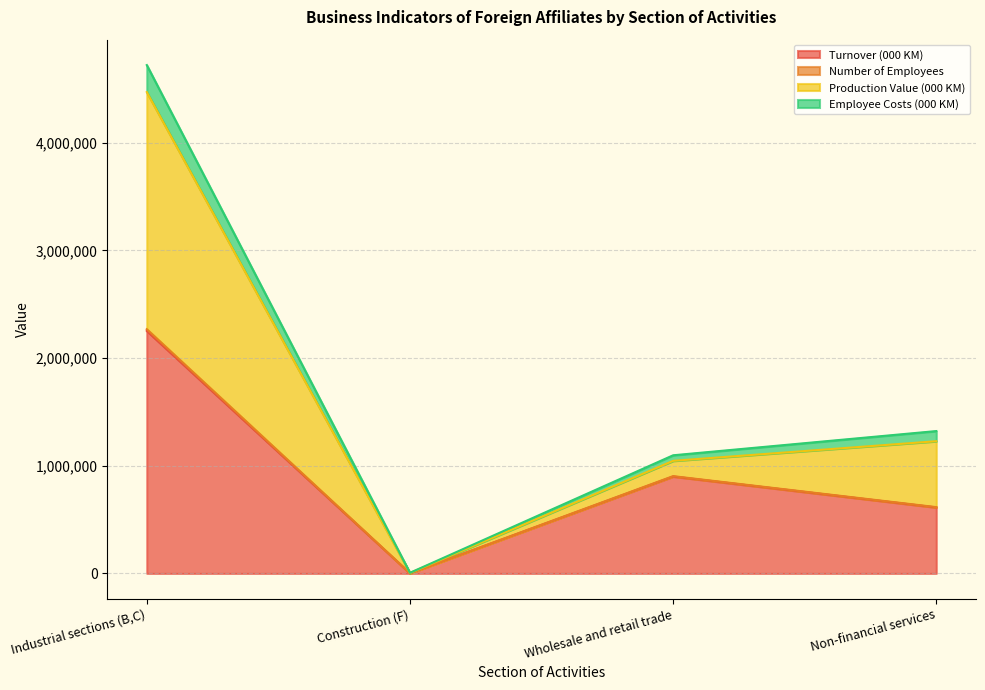

Rank the categories by Turnover (000 KM) value from highest to lowest.

Industrial sections (B,C), Wholesale and retail trade, Non-financial services, Construction (F)